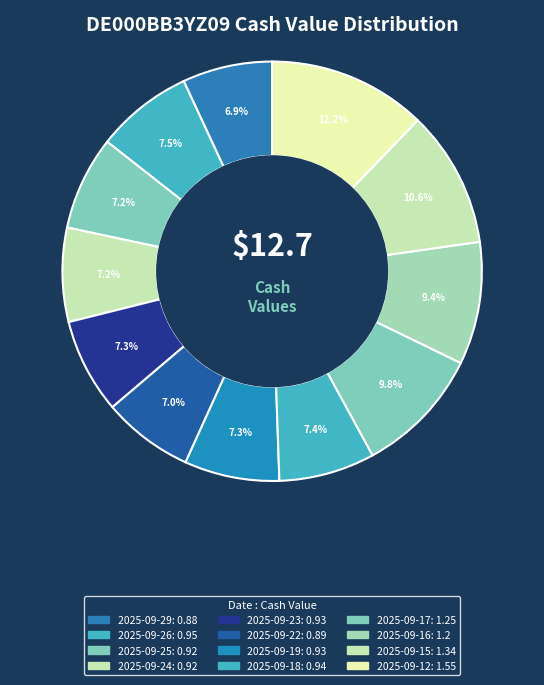

To the nearest percent, what is the difference between the 2025-09-22 and 2025-09-16 slice percentages?

2%